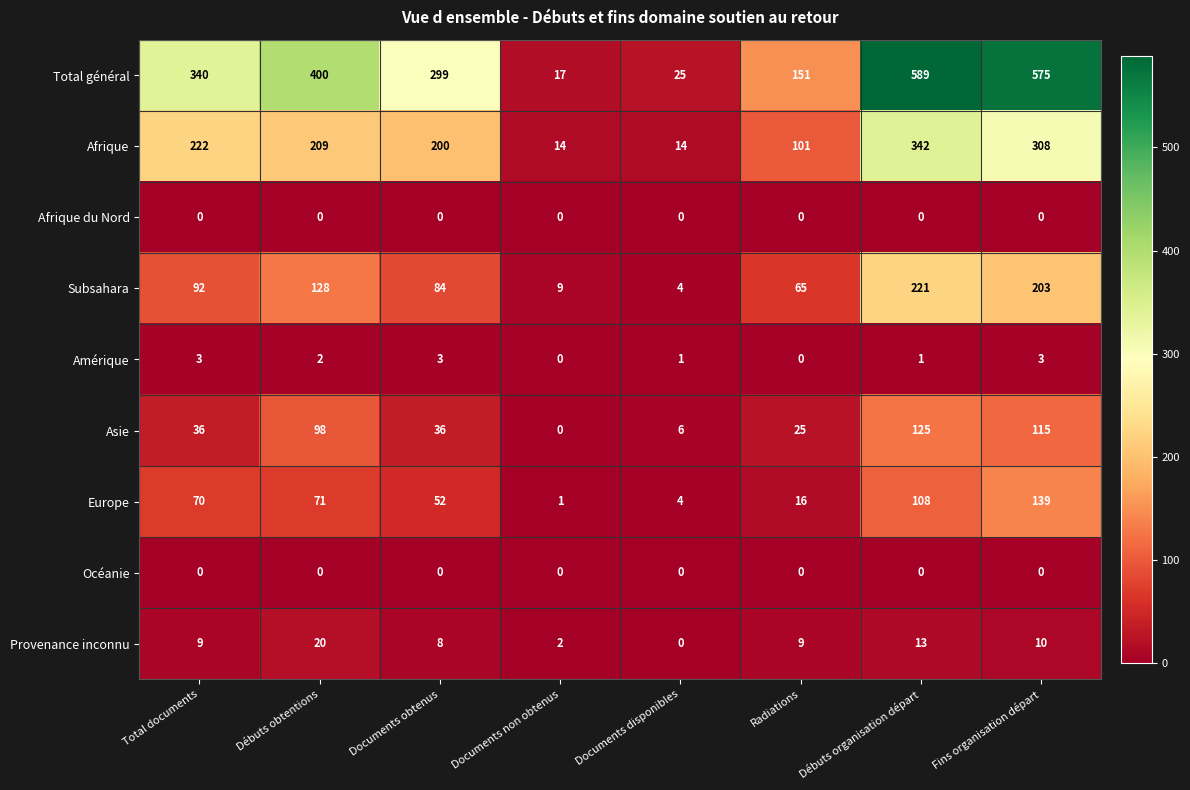

What is the total value across all series at Documents disponibles?

54